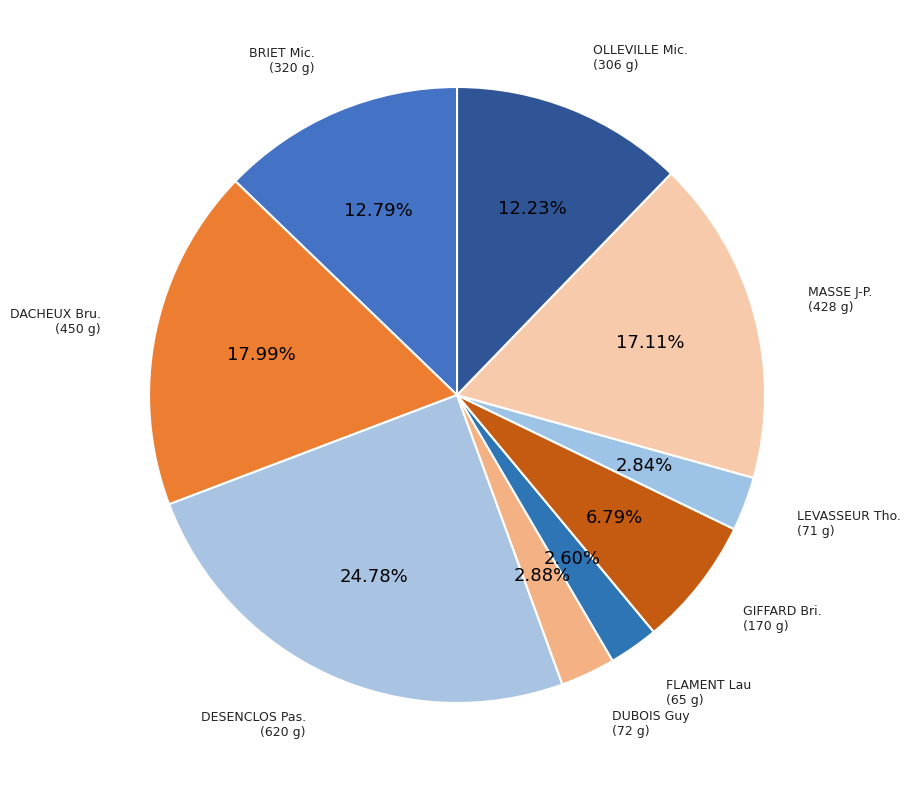

Does DACHEUX Bru. represent more than half of the total?

No